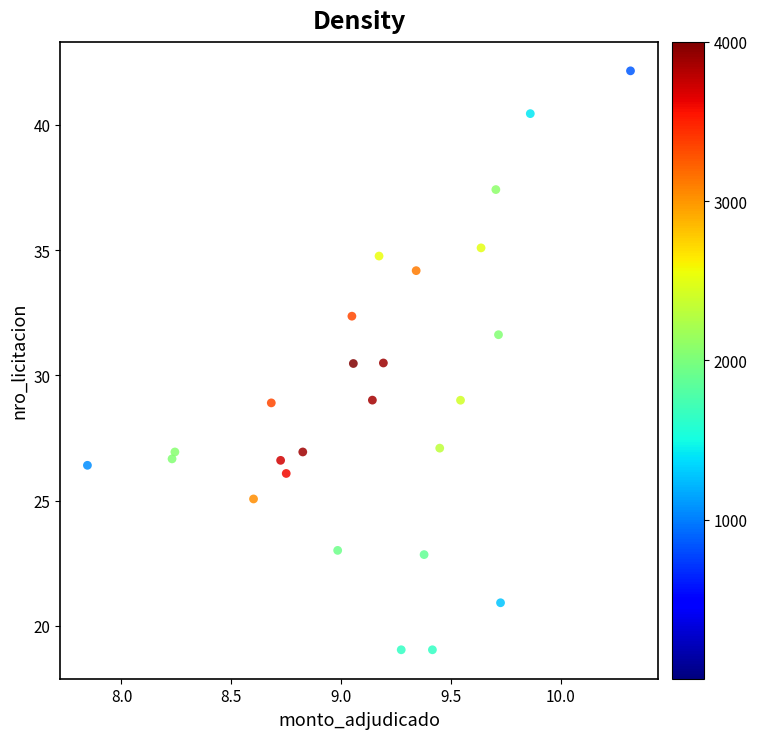

What is the range of Y values (max minus min)?

23.1